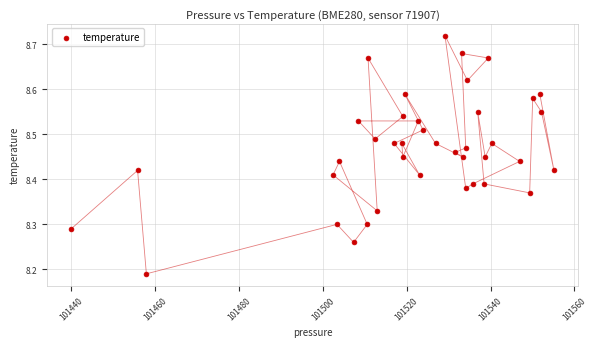

What is the range of Y values (max minus min)?

0.5